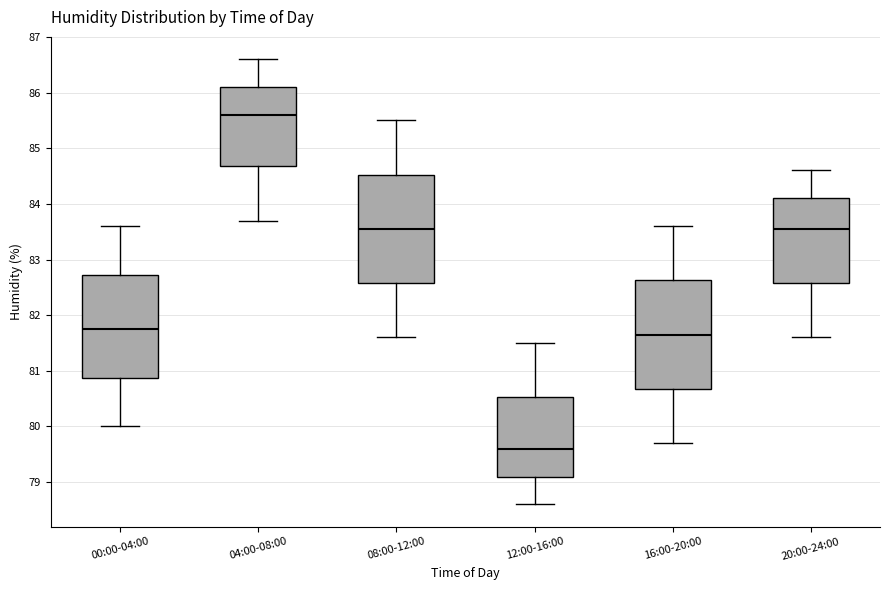

Reading left to right, read every box against the y-axis: the position of its median line, the range the box covers, and the ends of its whiskers. The values are not printed on the chart, so give them approximately, as read against the axis.

00:00-04:00: median 81.8, box 80.9 to 82.7, whiskers 80.0 to 83.6
04:00-08:00: median 85.6, box 84.7 to 86.1, whiskers 83.7 to 86.6
08:00-12:00: median 83.6, box 82.6 to 84.5, whiskers 81.6 to 85.5
12:00-16:00: median 79.6, box 79.1 to 80.5, whiskers 78.6 to 81.5
16:00-20:00: median 81.7, box 80.7 to 82.6, whiskers 79.7 to 83.6
20:00-24:00: median 83.6, box 82.6 to 84.1, whiskers 81.6 to 84.6